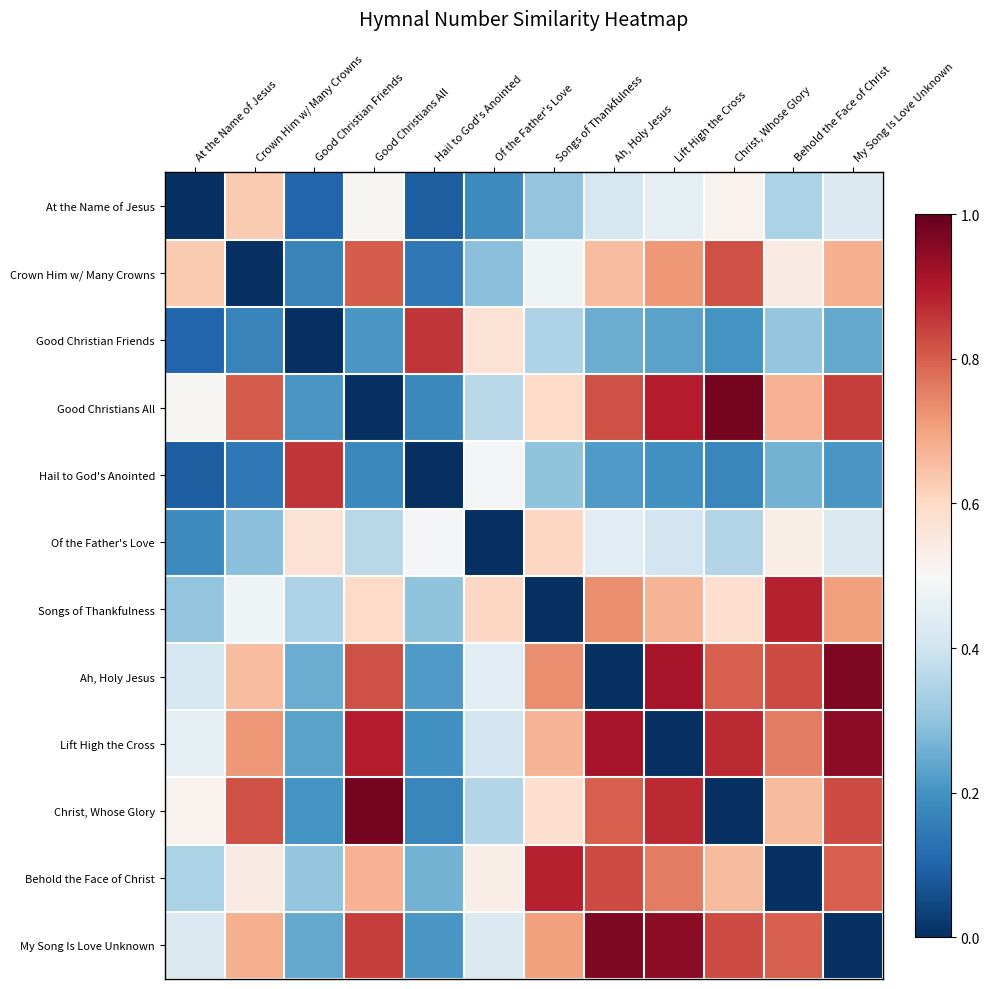

Reading left to right, extract all data points from this chart.

At the Name of Jesus: At the Name of Jesus=0.0	Crown Him w/ Many Crowns=0.6	Good Christian Friends=0.1	Good Christians All=0.5	Hail to God's Anointed=0.1	Of the Father's Love=0.2	Songs of Thankfulness=0.3	Ah, Holy Jesus=0.4	Lift High the Cross=0.5	Christ, Whose Glory=0.5	Behold the Face of Christ=0.3	My Song Is Love Unknown=0.4
Crown Him w/ Many Crowns: At the Name of Jesus=0.6	Crown Him w/ Many Crowns=0.0	Good Christian Friends=0.2	Good Christians All=0.8	Hail to God's Anointed=0.1	Of the Father's Love=0.3	Songs of Thankfulness=0.5	Ah, Holy Jesus=0.7	Lift High the Cross=0.7	Christ, Whose Glory=0.8	Behold the Face of Christ=0.5	My Song Is Love Unknown=0.7
Good Christian Friends: At the Name of Jesus=0.1	Crown Him w/ Many Crowns=0.2	Good Christian Friends=0.0	Good Christians All=0.2	Hail to God's Anointed=0.9	Of the Father's Love=0.6	Songs of Thankfulness=0.3	Ah, Holy Jesus=0.3	Lift High the Cross=0.2	Christ, Whose Glory=0.2	Behold the Face of Christ=0.3	My Song Is Love Unknown=0.2
Good Christians All: At the Name of Jesus=0.5	Crown Him w/ Many Crowns=0.8	Good Christian Friends=0.2	Good Christians All=0.0	Hail to God's Anointed=0.2	Of the Father's Love=0.4	Songs of Thankfulness=0.6	Ah, Holy Jesus=0.8	Lift High the Cross=0.9	Christ, Whose Glory=1.0	Behold the Face of Christ=0.7	My Song Is Love Unknown=0.8
Hail to God's Anointed: At the Name of Jesus=0.1	Crown Him w/ Many Crowns=0.1	Good Christian Friends=0.9	Good Christians All=0.2	Hail to God's Anointed=0.0	Of the Father's Love=0.5	Songs of Thankfulness=0.3	Ah, Holy Jesus=0.2	Lift High the Cross=0.2	Christ, Whose Glory=0.2	Behold the Face of Christ=0.3	My Song Is Love Unknown=0.2
Of the Father's Love: At the Name of Jesus=0.2	Crown Him w/ Many Crowns=0.3	Good Christian Friends=0.6	Good Christians All=0.4	Hail to God's Anointed=0.5	Of the Father's Love=0.0	Songs of Thankfulness=0.6	Ah, Holy Jesus=0.4	Lift High the Cross=0.4	Christ, Whose Glory=0.4	Behold the Face of Christ=0.5	My Song Is Love Unknown=0.4
Songs of Thankfulness: At the Name of Jesus=0.3	Crown Him w/ Many Crowns=0.5	Good Christian Friends=0.3	Good Christians All=0.6	Hail to God's Anointed=0.3	Of the Father's Love=0.6	Songs of Thankfulness=0.0	Ah, Holy Jesus=0.7	Lift High the Cross=0.7	Christ, Whose Glory=0.6	Behold the Face of Christ=0.9	My Song Is Love Unknown=0.7
Ah, Holy Jesus: At the Name of Jesus=0.4	Crown Him w/ Many Crowns=0.7	Good Christian Friends=0.3	Good Christians All=0.8	Hail to God's Anointed=0.2	Of the Father's Love=0.4	Songs of Thankfulness=0.7	Ah, Holy Jesus=0.0	Lift High the Cross=0.9	Christ, Whose Glory=0.8	Behold the Face of Christ=0.8	My Song Is Love Unknown=1.0
Lift High the Cross: At the Name of Jesus=0.5	Crown Him w/ Many Crowns=0.7	Good Christian Friends=0.2	Good Christians All=0.9	Hail to God's Anointed=0.2	Of the Father's Love=0.4	Songs of Thankfulness=0.7	Ah, Holy Jesus=0.9	Lift High the Cross=0.0	Christ, Whose Glory=0.9	Behold the Face of Christ=0.8	My Song Is Love Unknown=0.9
Christ, Whose Glory: At the Name of Jesus=0.5	Crown Him w/ Many Crowns=0.8	Good Christian Friends=0.2	Good Christians All=1.0	Hail to God's Anointed=0.2	Of the Father's Love=0.4	Songs of Thankfulness=0.6	Ah, Holy Jesus=0.8	Lift High the Cross=0.9	Christ, Whose Glory=0.0	Behold the Face of Christ=0.7	My Song Is Love Unknown=0.8
Behold the Face of Christ: At the Name of Jesus=0.3	Crown Him w/ Many Crowns=0.5	Good Christian Friends=0.3	Good Christians All=0.7	Hail to God's Anointed=0.3	Of the Father's Love=0.5	Songs of Thankfulness=0.9	Ah, Holy Jesus=0.8	Lift High the Cross=0.8	Christ, Whose Glory=0.7	Behold the Face of Christ=0.0	My Song Is Love Unknown=0.8
My Song Is Love Unknown: At the Name of Jesus=0.4	Crown Him w/ Many Crowns=0.7	Good Christian Friends=0.2	Good Christians All=0.8	Hail to God's Anointed=0.2	Of the Father's Love=0.4	Songs of Thankfulness=0.7	Ah, Holy Jesus=1.0	Lift High the Cross=0.9	Christ, Whose Glory=0.8	Behold the Face of Christ=0.8	My Song Is Love Unknown=0.0